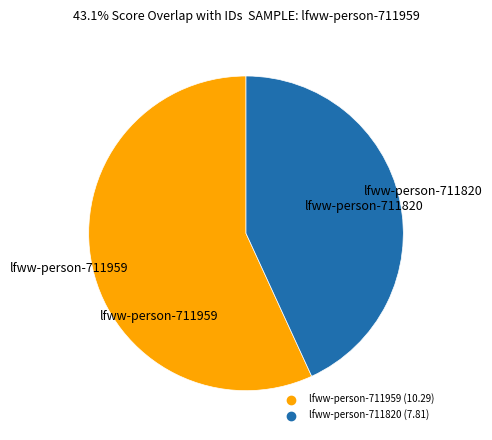

Which category accounts for the majority?

lfww-person-711959